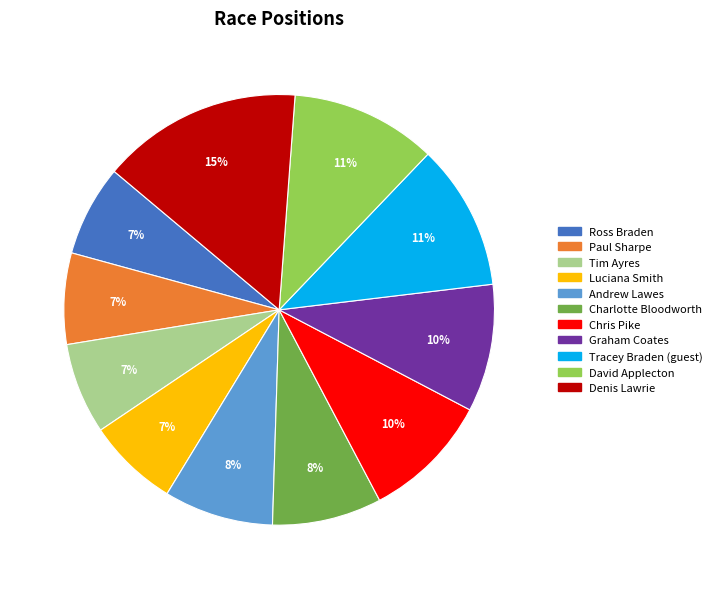

Which has a higher value, Ross Braden or Denis Lawrie?

Denis Lawrie